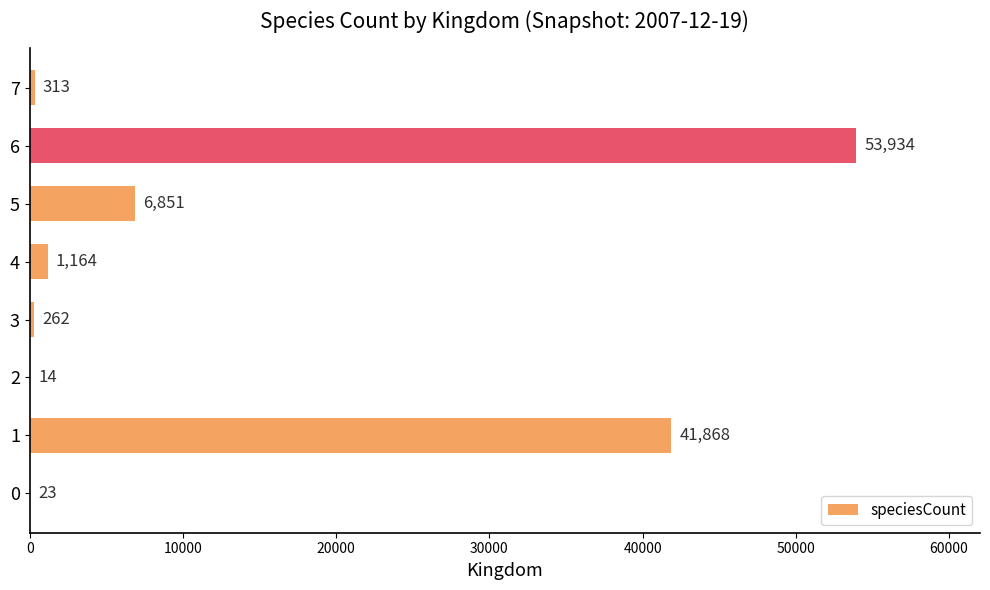

How many categories are shown in the chart?

8